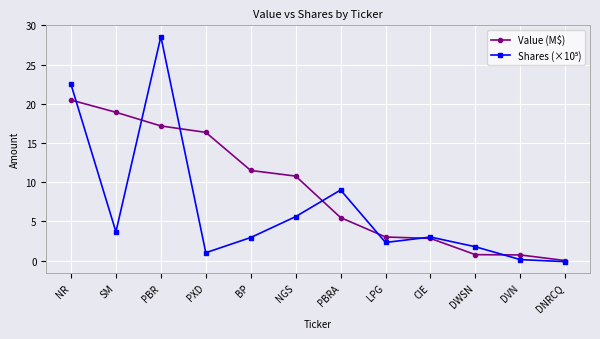

What is the difference between the highest and lowest values at PBR?

11.4